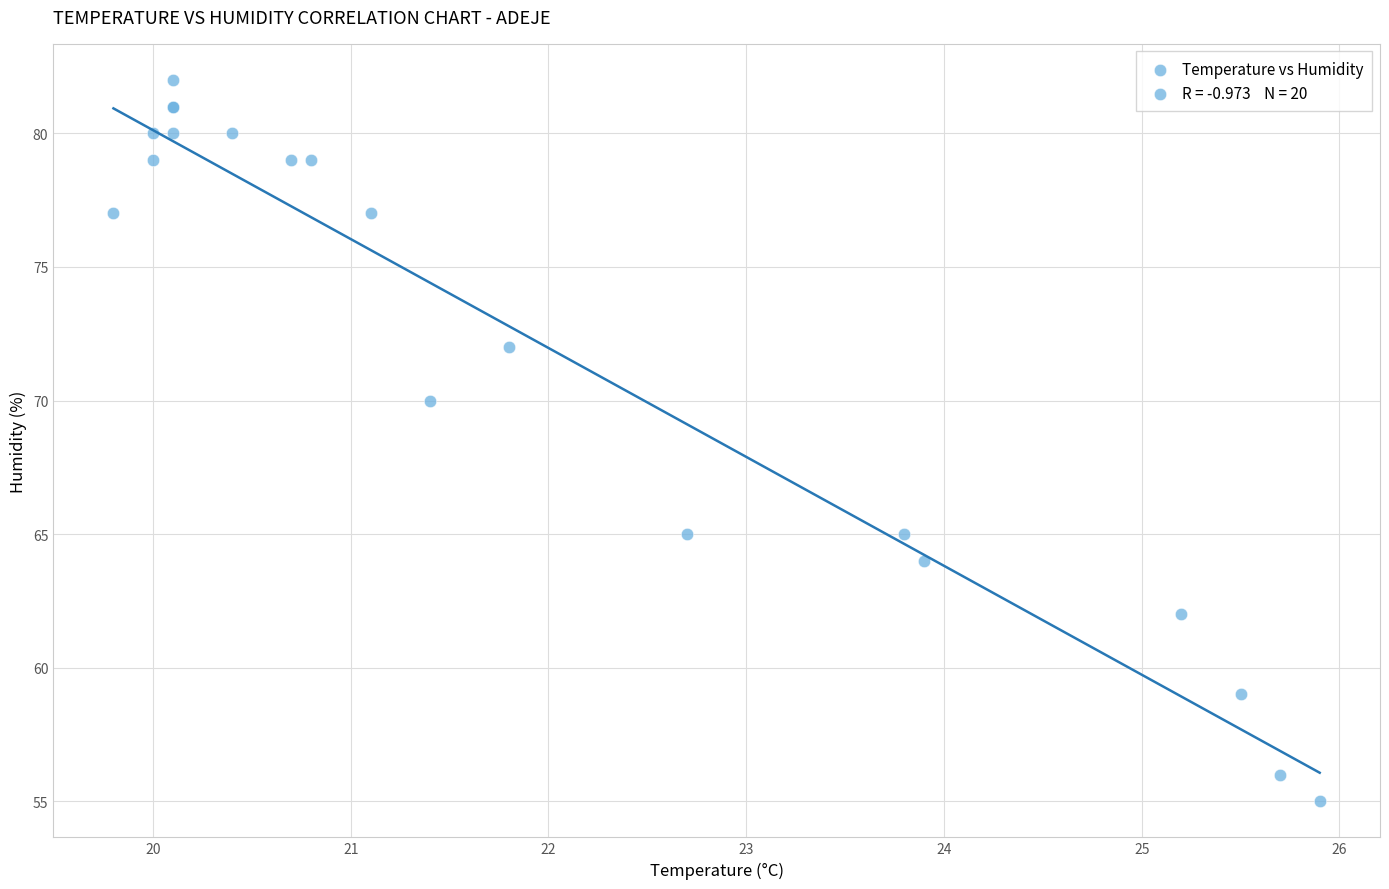

What Y value in the scatter plot is closest to 68?

70